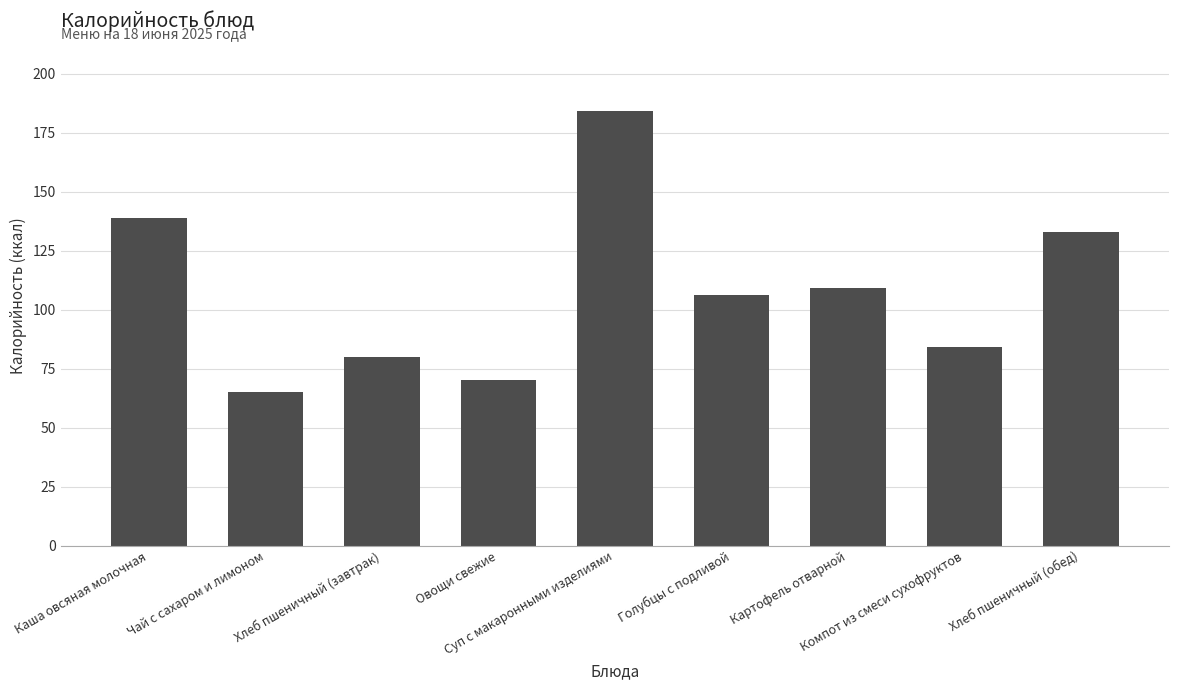

Is it true that the value at Суп с макаронными изделиями is 184?

True